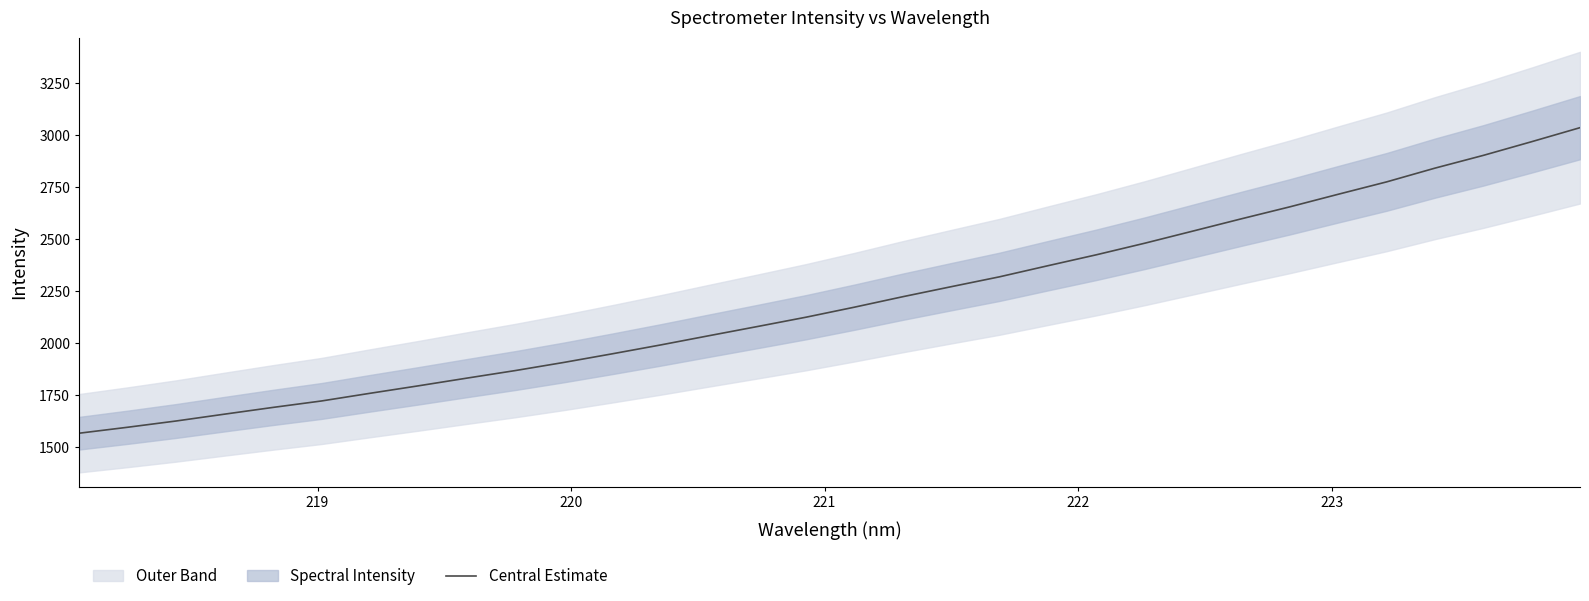

What is the sum of all values?

70503.1